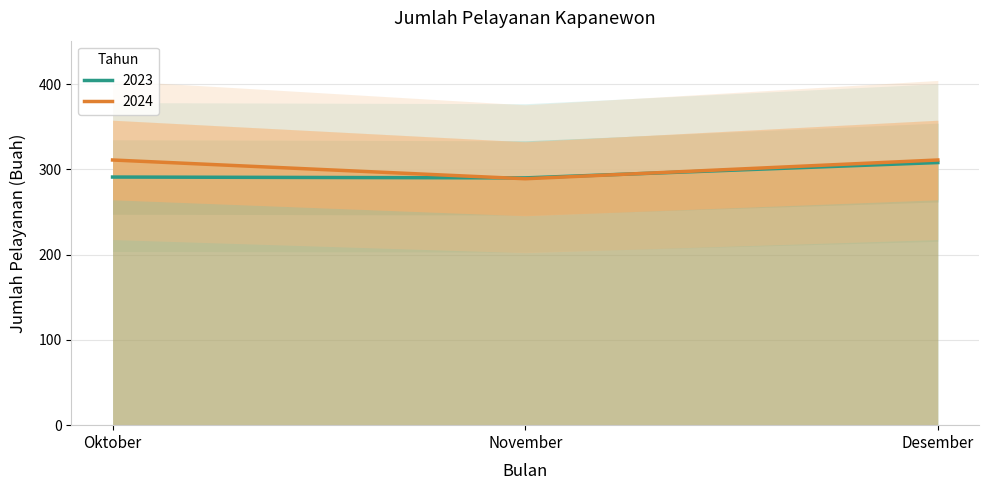

Which series has the largest total across all categories?

2024